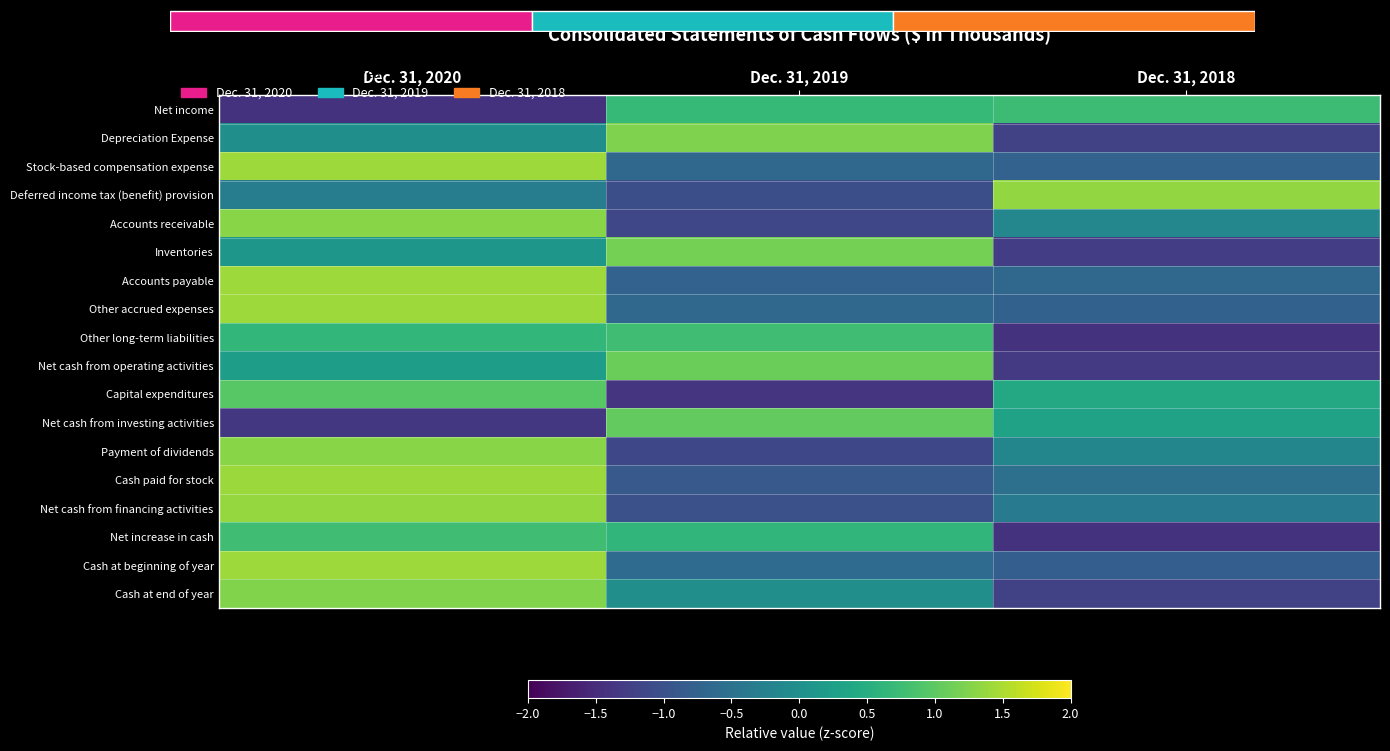

Rank the categories by Depreciation Expense value from lowest to highest.

Dec. 31, 2018, Dec. 31, 2020, Dec. 31, 2019